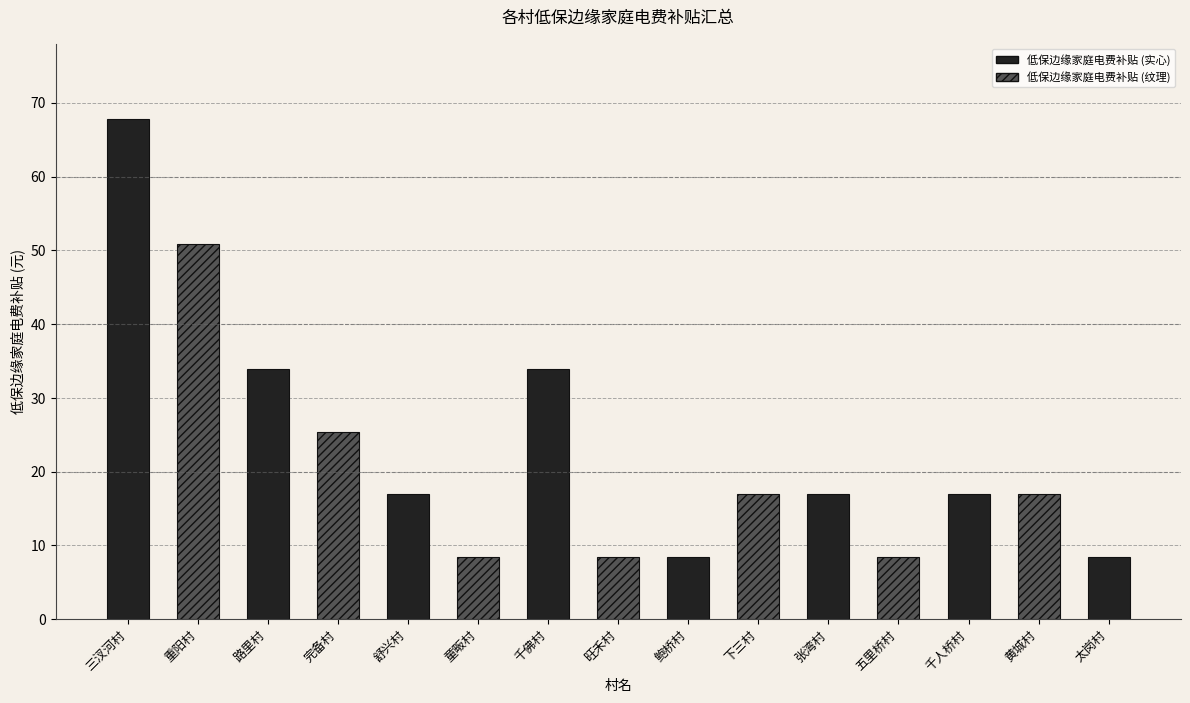

What is the minimum value shown in the chart?

8.5